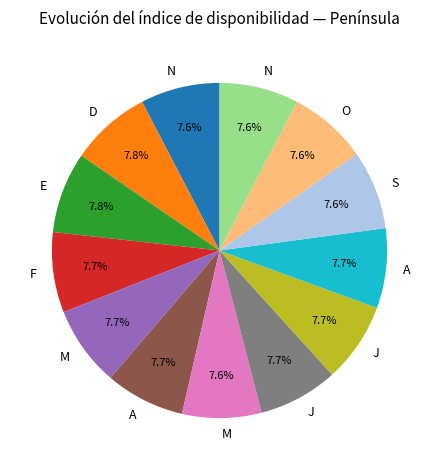

Does any single category account for the majority?

No